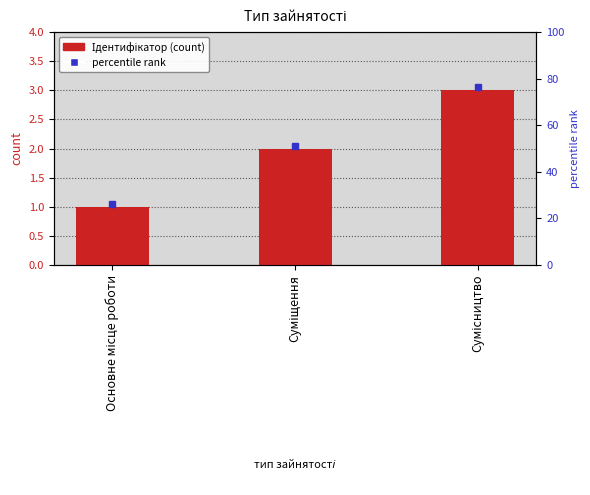

What is the minimum value shown in the chart?

1